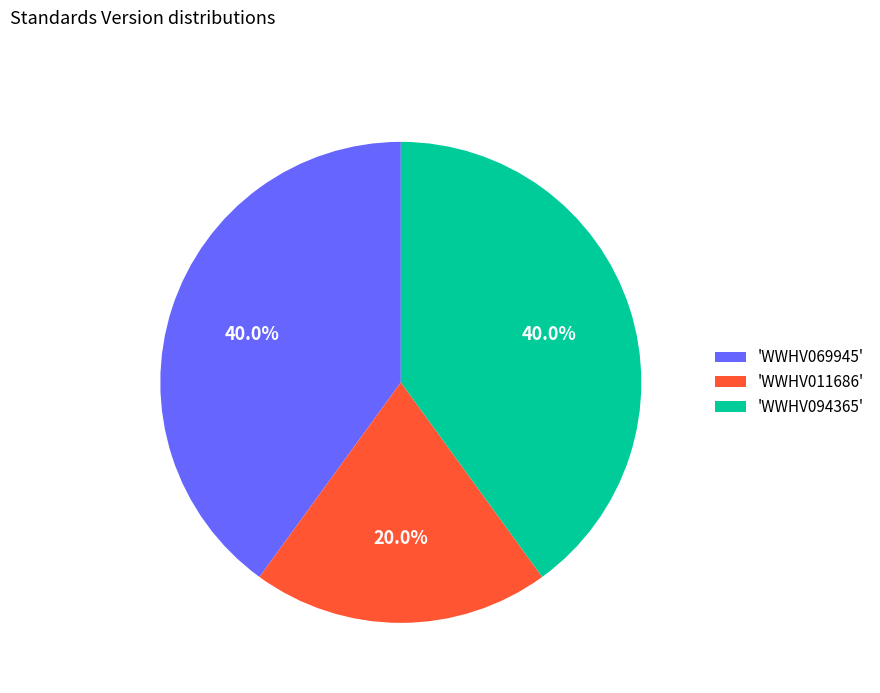

How many segments does this pie chart have?

3